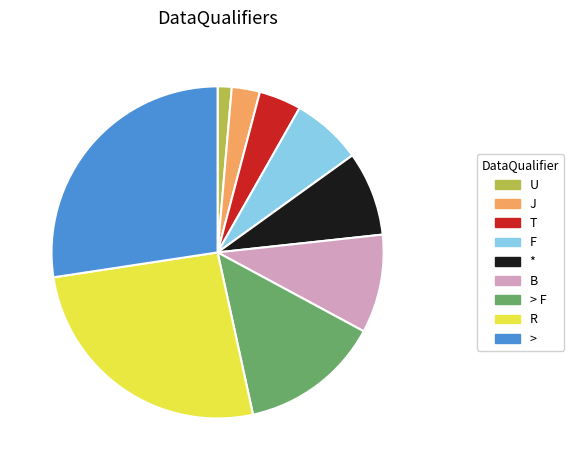

Is it true that > F is 14% of the pie?

True